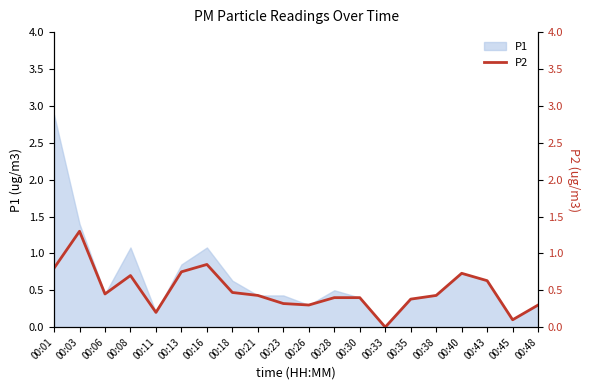

At which label is the value closest to 0?

00:33